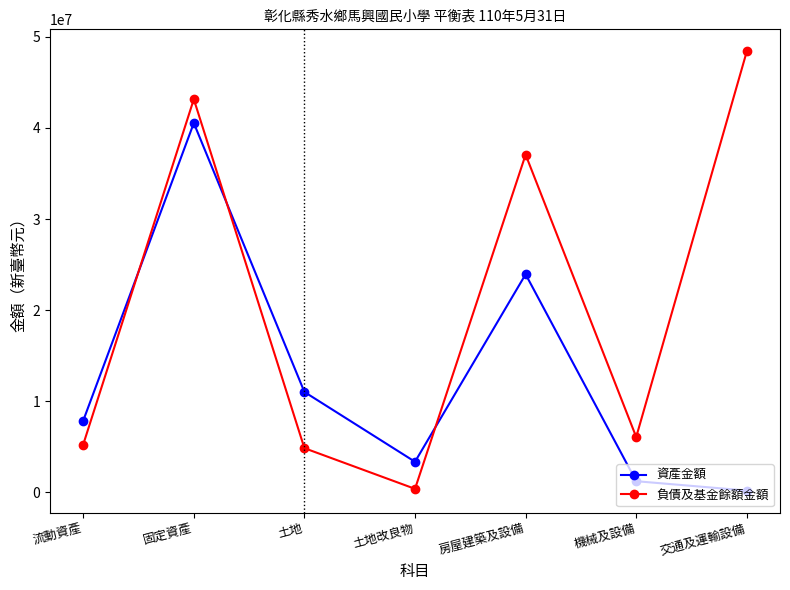

At which label is 資產金額 closest to 20370535?

房屋建築及設備